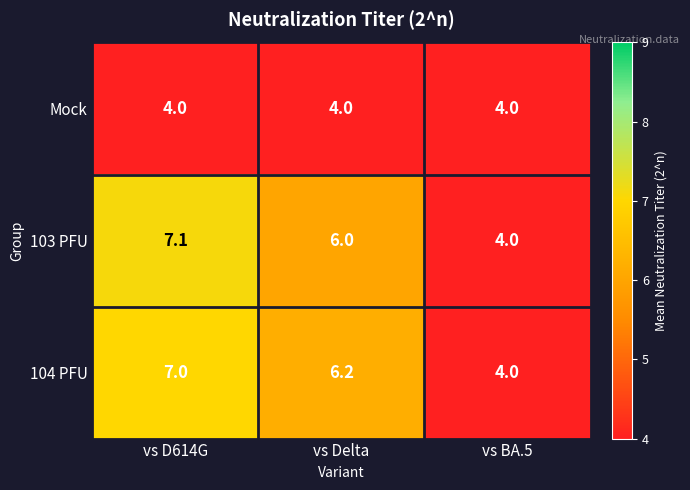

The value of Mock at vs D614G is 4.0. True or false?

True